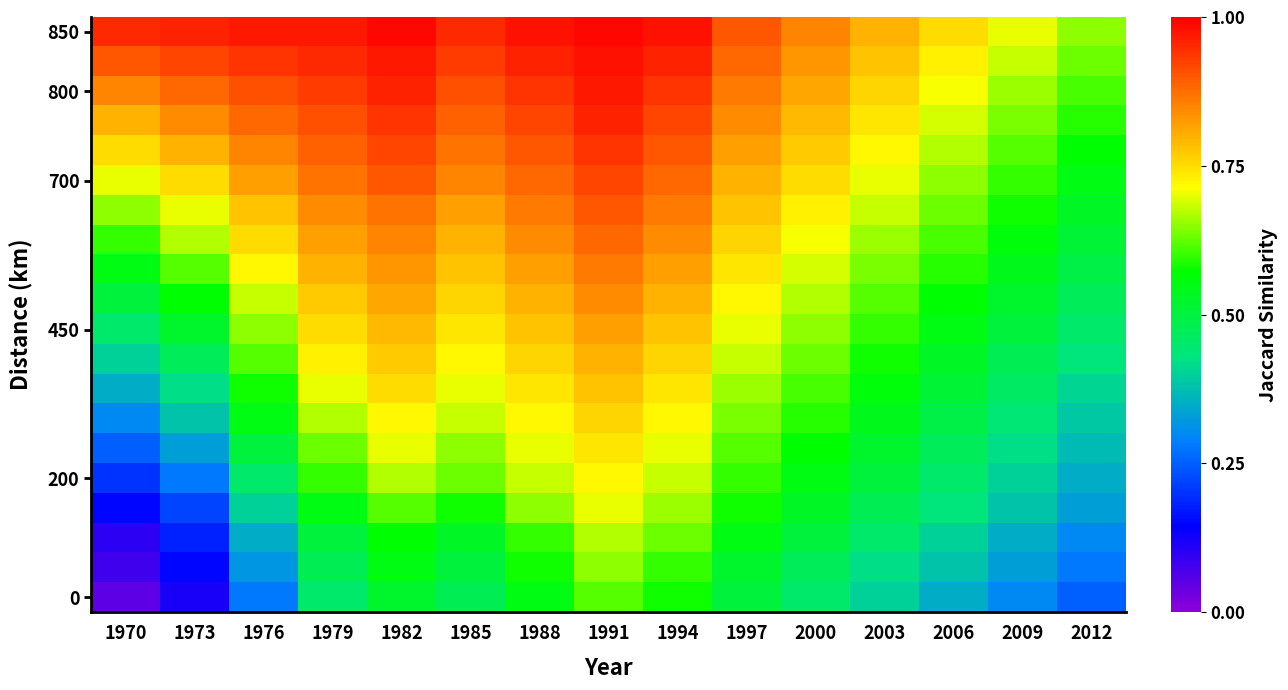

What is the difference between the highest and lowest values at 2000?

0.4